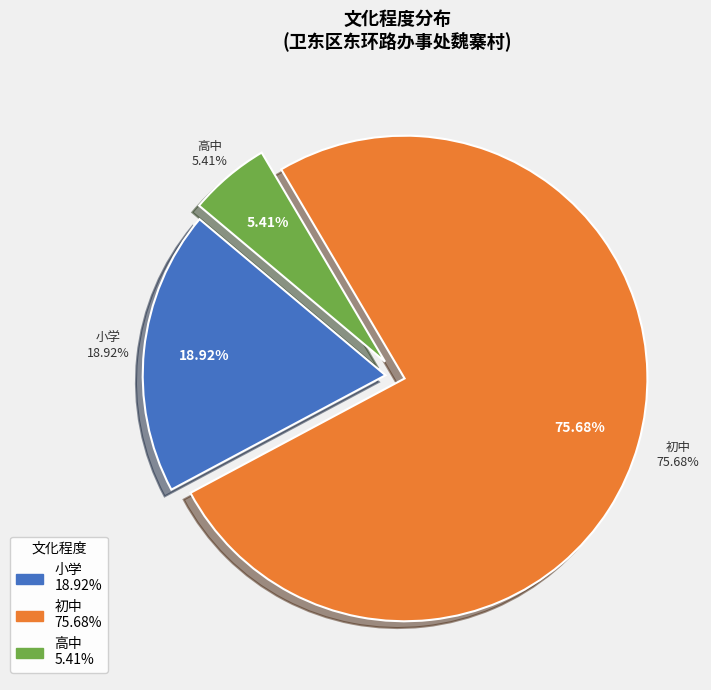

The 初中 slice represents 73% of the pie. True or false?

False